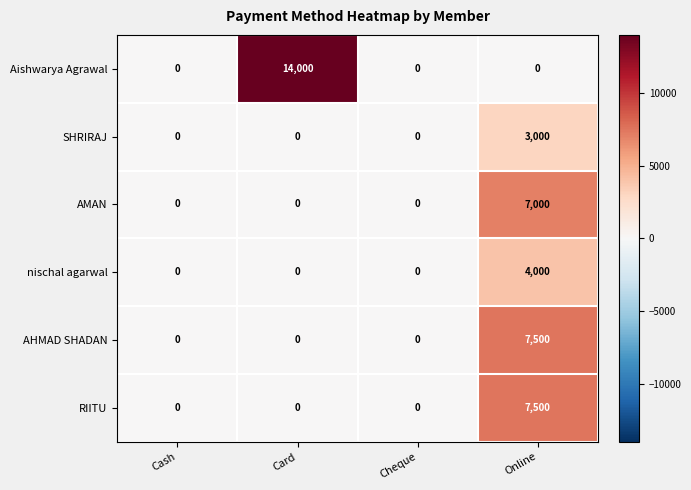

Count the number of categories in the chart.

4